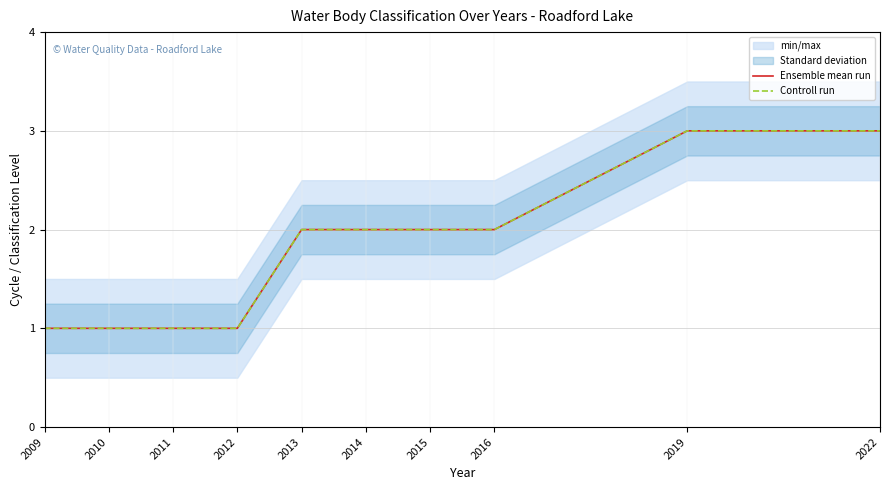

True or false: Controll run and Ensemble mean run intersect in this chart.

False